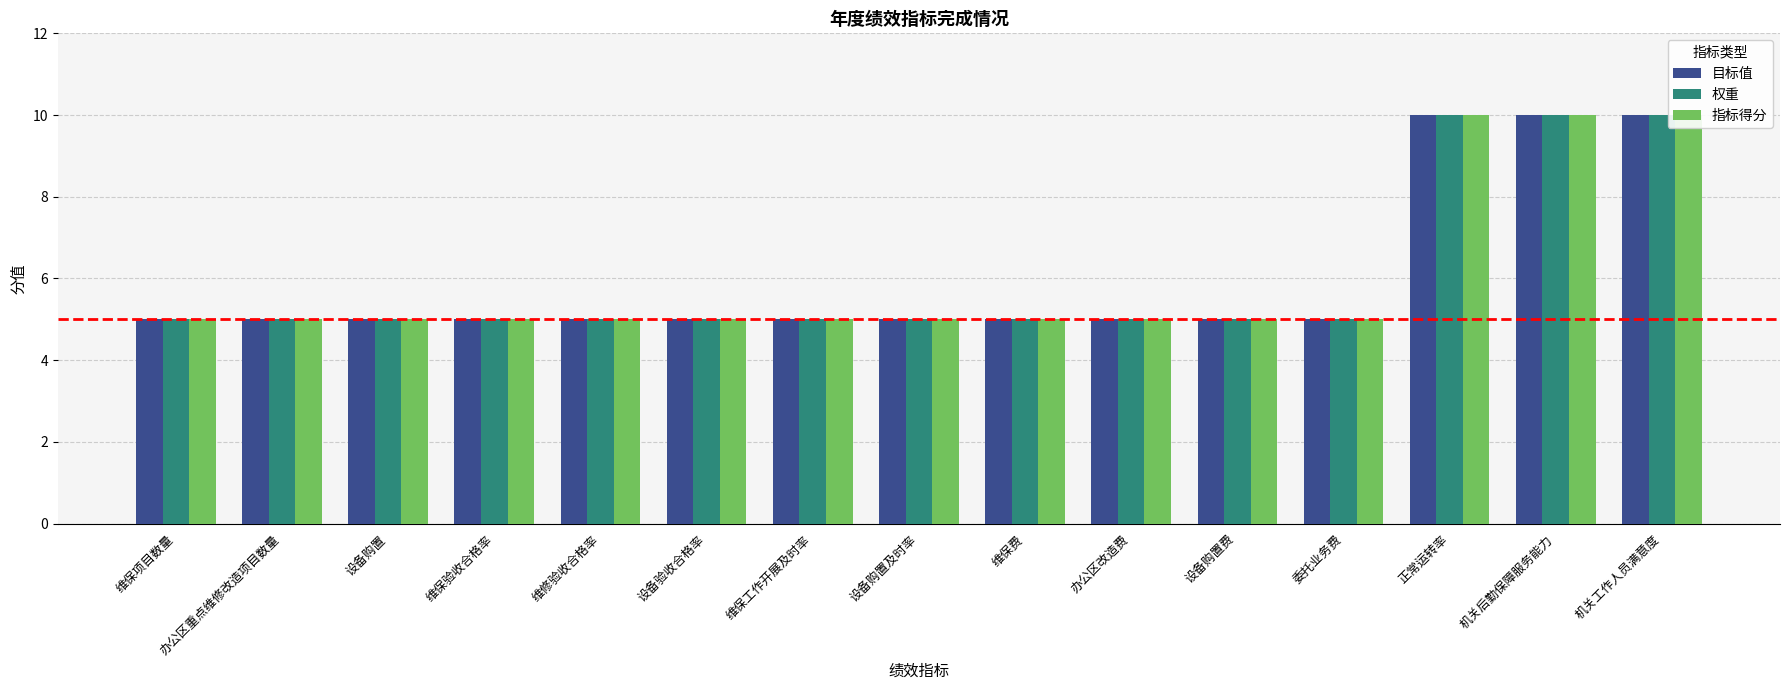

At which category is the sum across all series the highest?

正常运转率